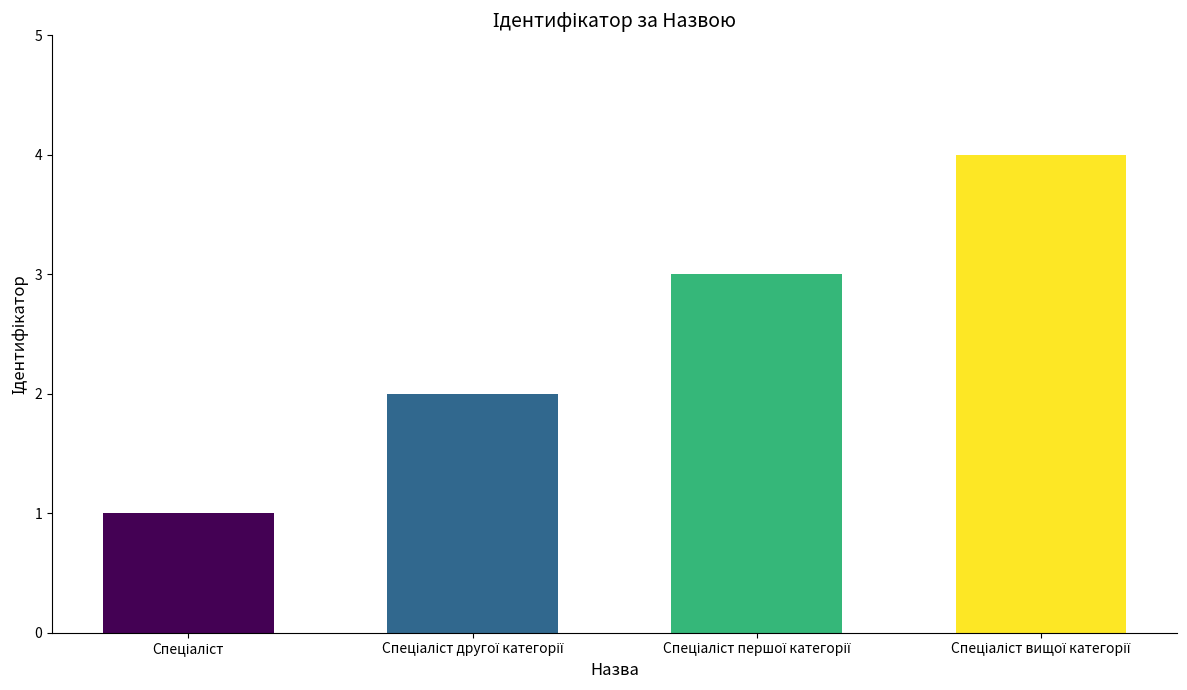

What is the maximum value shown in the chart?

4